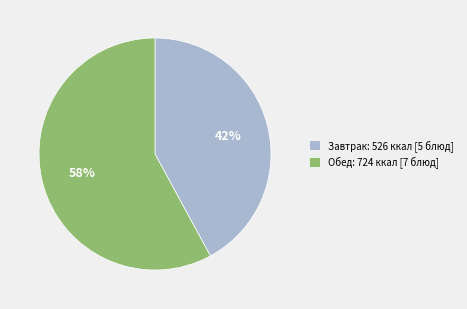

To the nearest percent, what is the average slice percentage?

50%